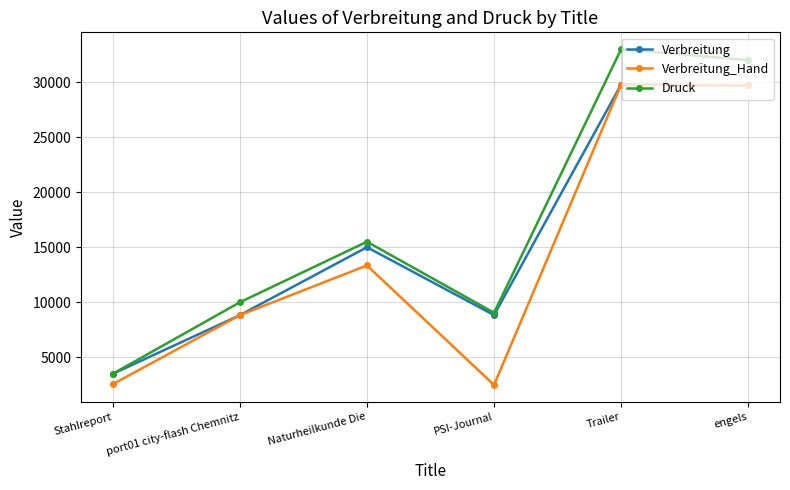

True or false: Verbreitung_Hand has more than 2 interior local peaks.

False